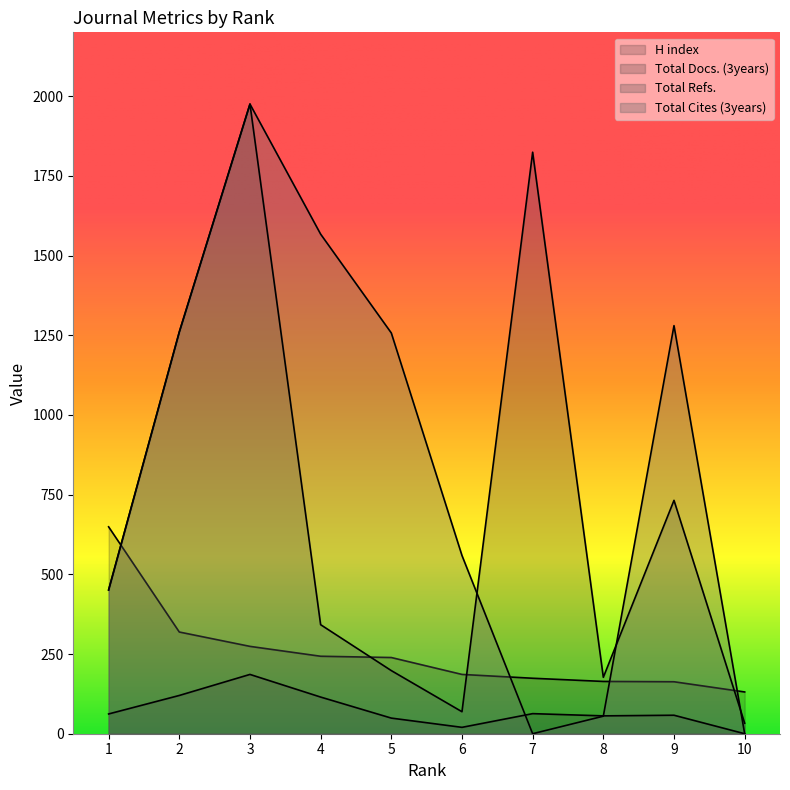

True or false: Total Refs. and Total Docs. (3years) intersect in this chart.

False